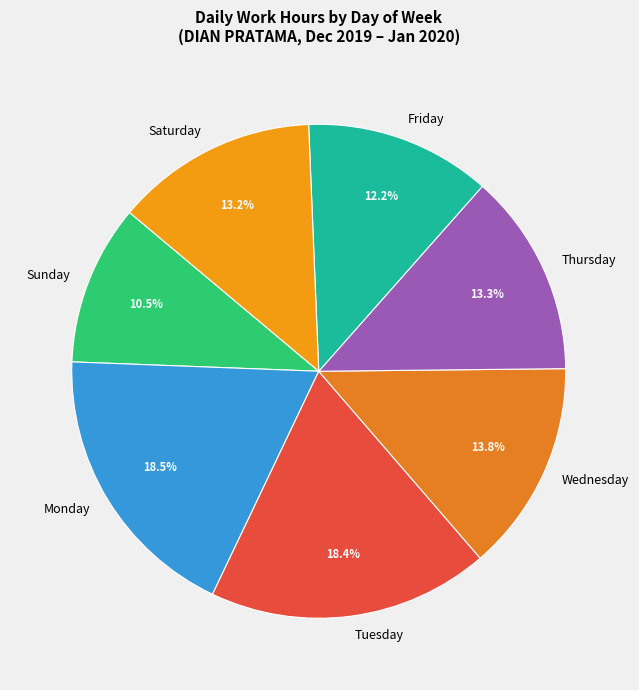

Which category has the smallest portion of the pie?

Sunday